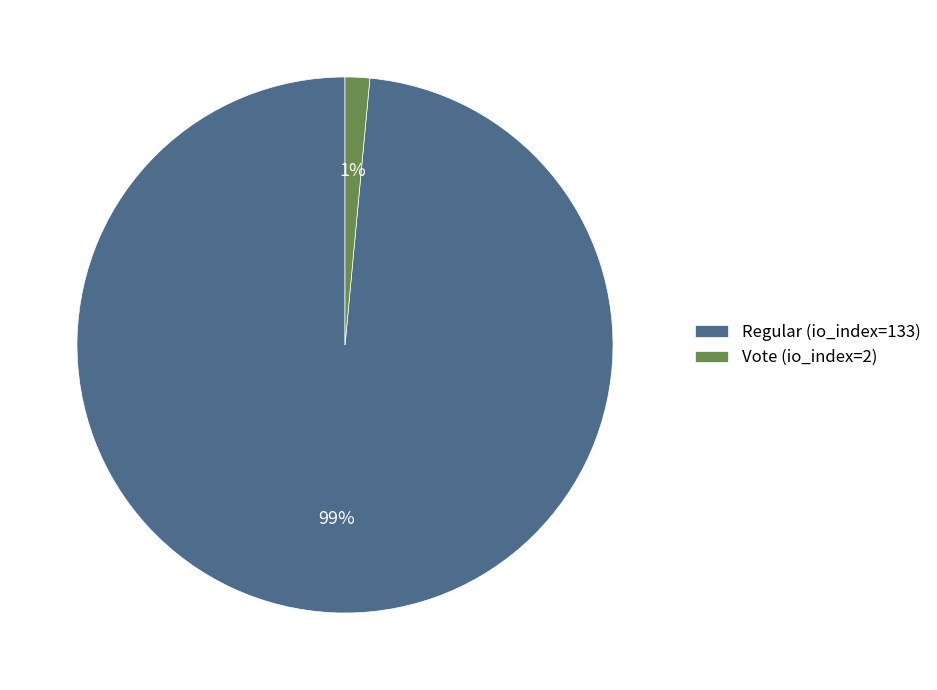

Does Vote (io_index=2) represent more than half of the total?

No